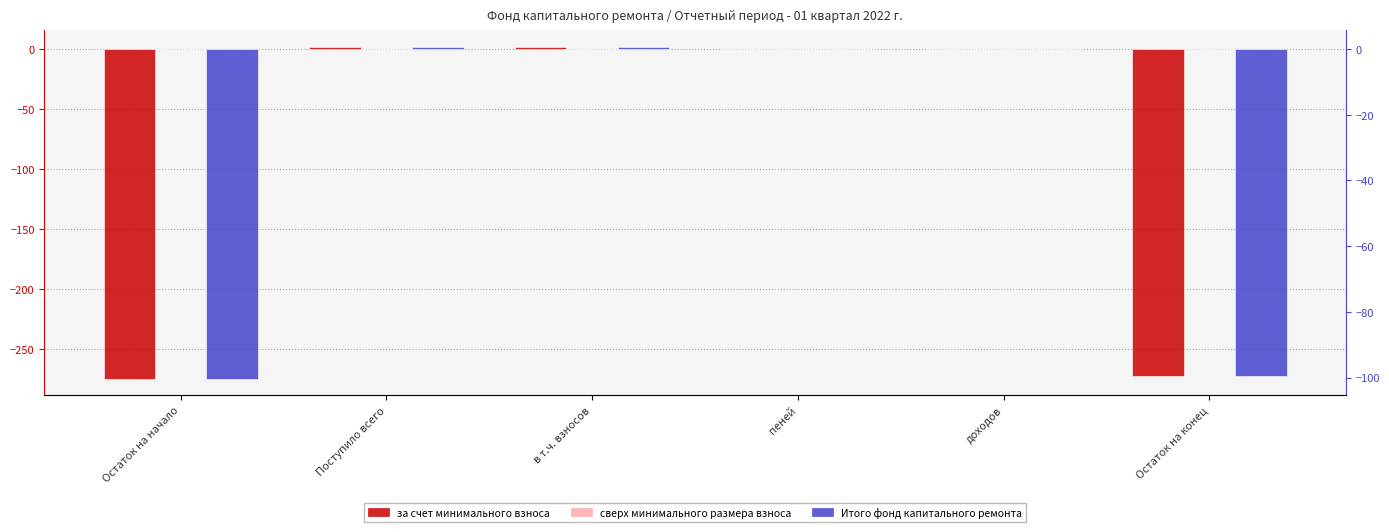

What are all the series names shown in the legend?

за счет минимального взноса, сверх минимального размера взноса, Итого фонд капитального ремонта